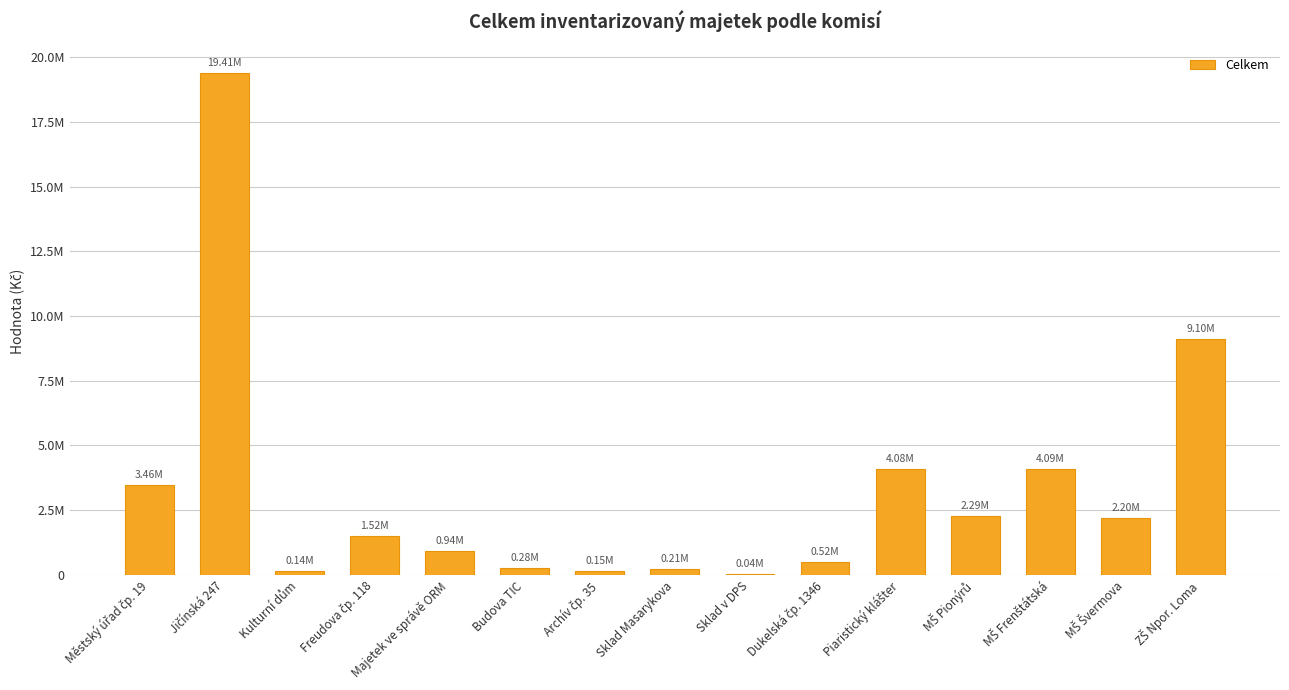

Does the chart contain any negative values?

No